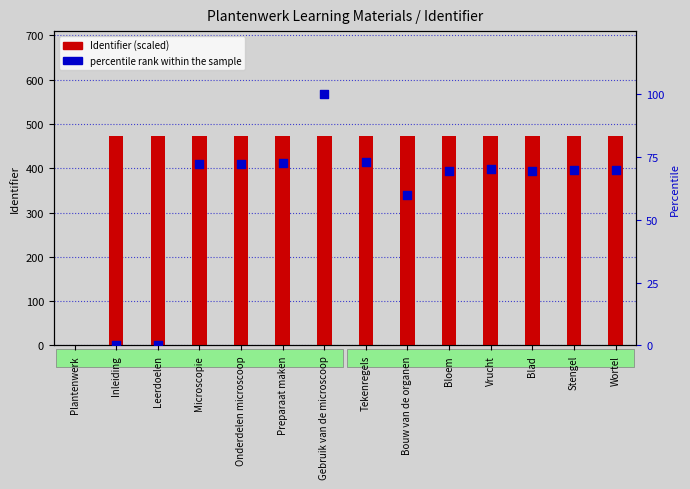

At which category is the sum across all series the highest?

Gebruik van de microscoop